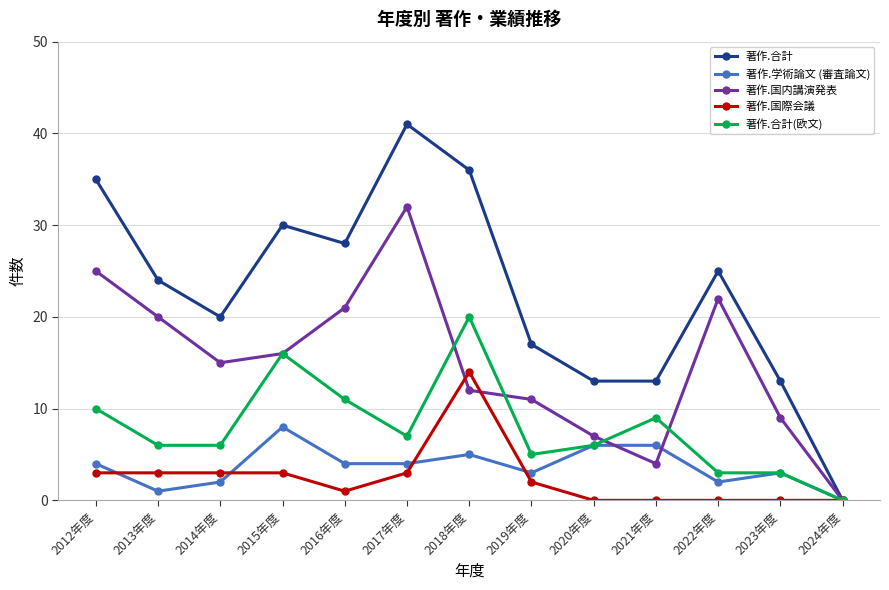

Which series has the largest total across all categories?

著作.合計